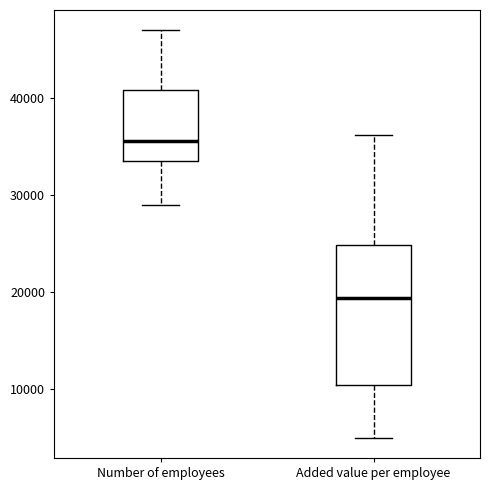

Which box's median line is the highest?

Number of employees